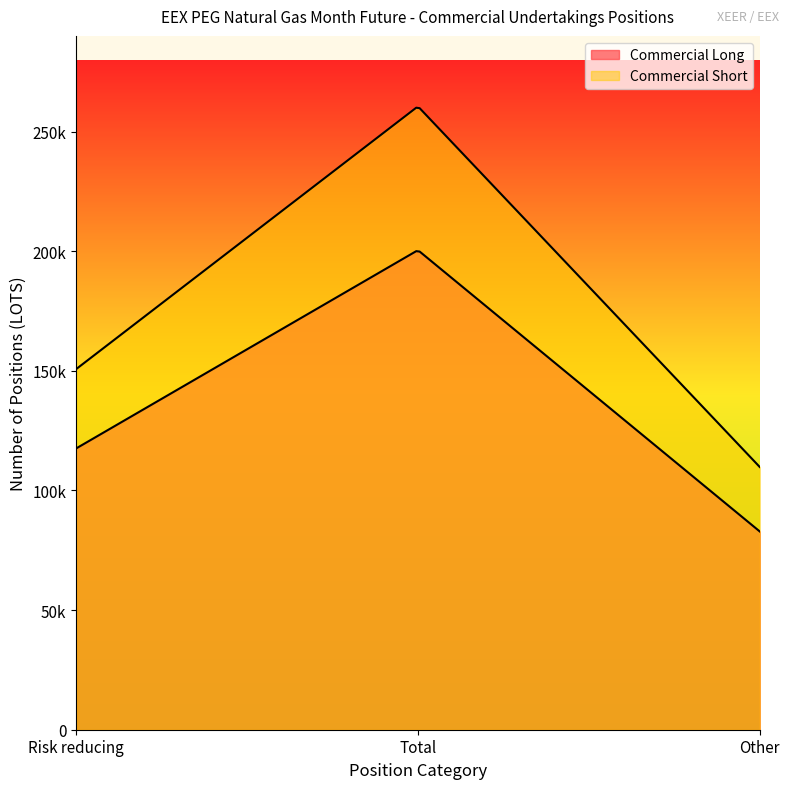

What is the difference between the highest and lowest values at Total?

60096